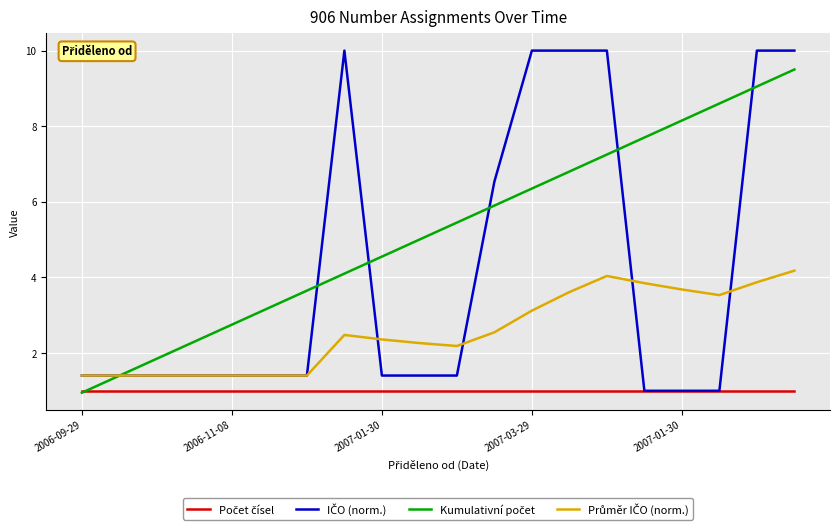

Does the chart have visible grid lines?

Yes